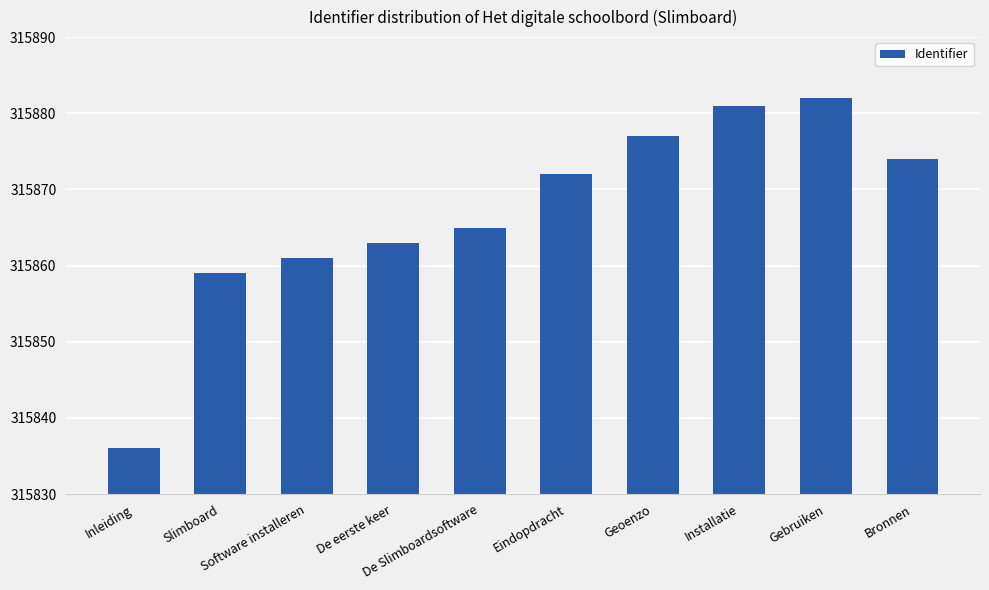

The chart shows a value of 456726 at Inleiding. True or false?

False